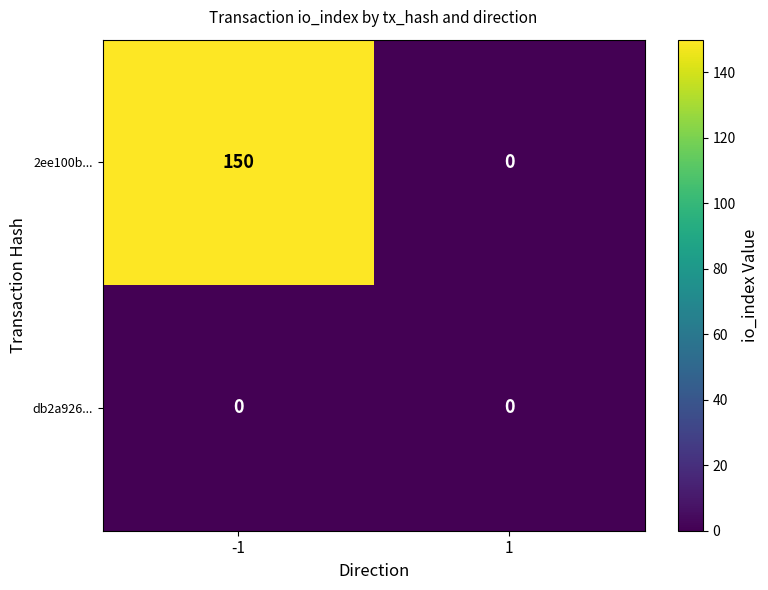

Reading left to right, what are all the values shown in this chart?

2ee100b...: 150	0
db2a926...: 0	0